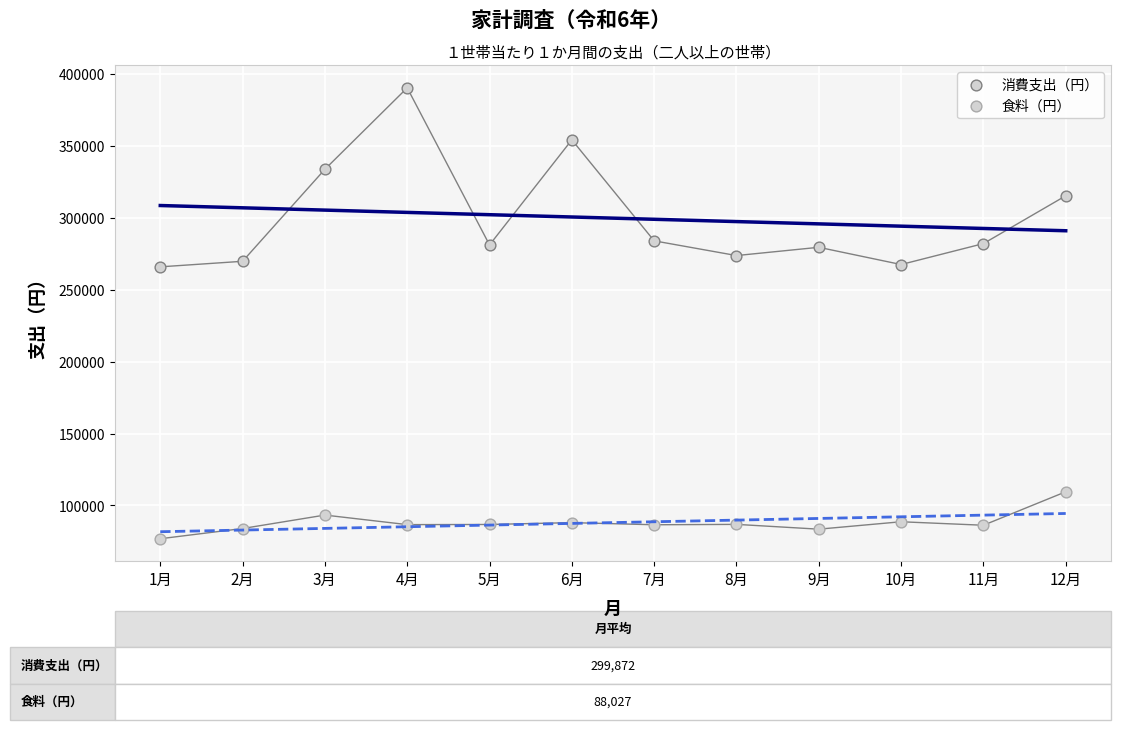

How many data points are displayed?

24